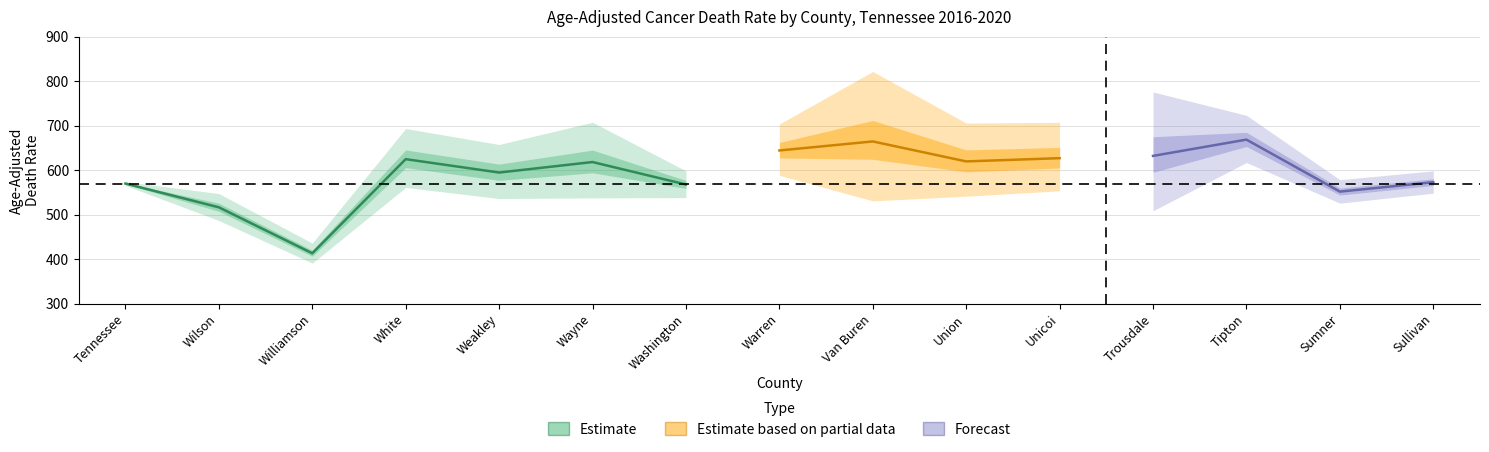

At which category does the chart reach its minimum across all series?

Williamson